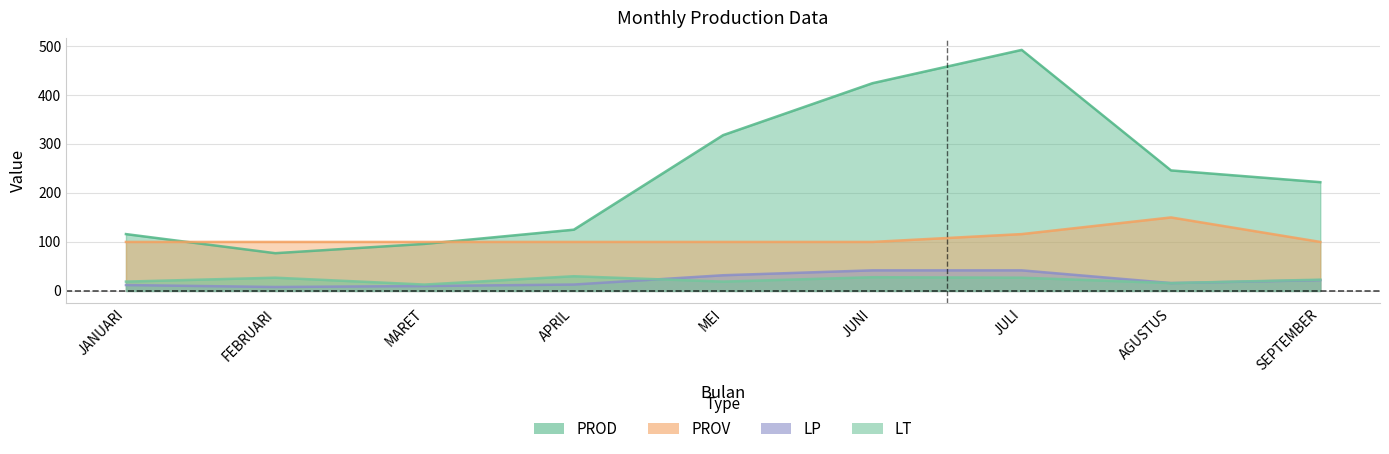

At which category does PROV reach its first local peak?

AGUSTUS